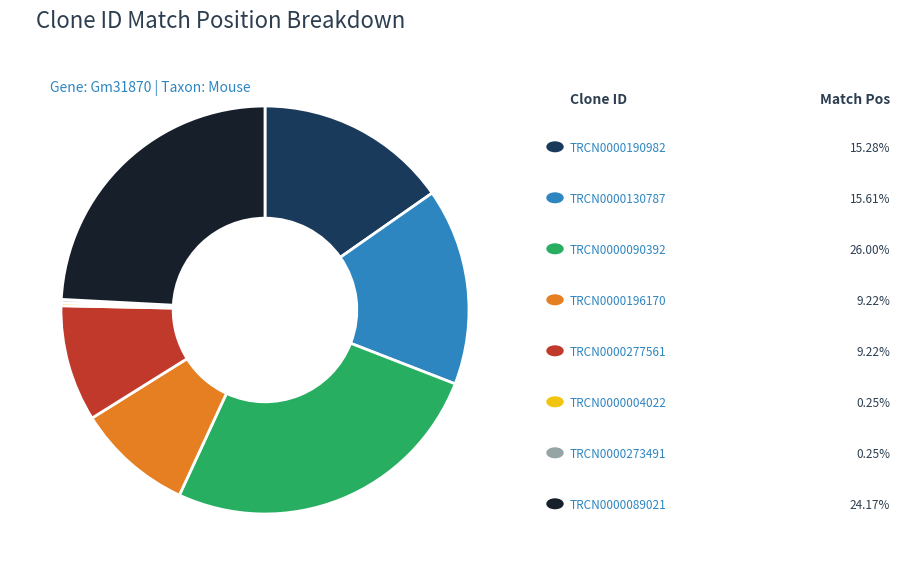

Is there any slice that represents more than half of the pie?

No